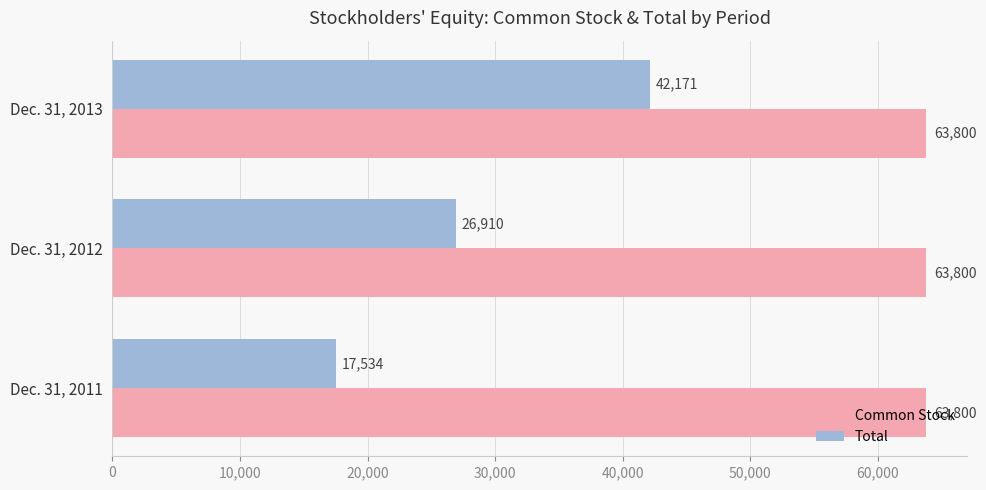

What is the difference between the highest and lowest values at Dec. 31, 2013?

21629